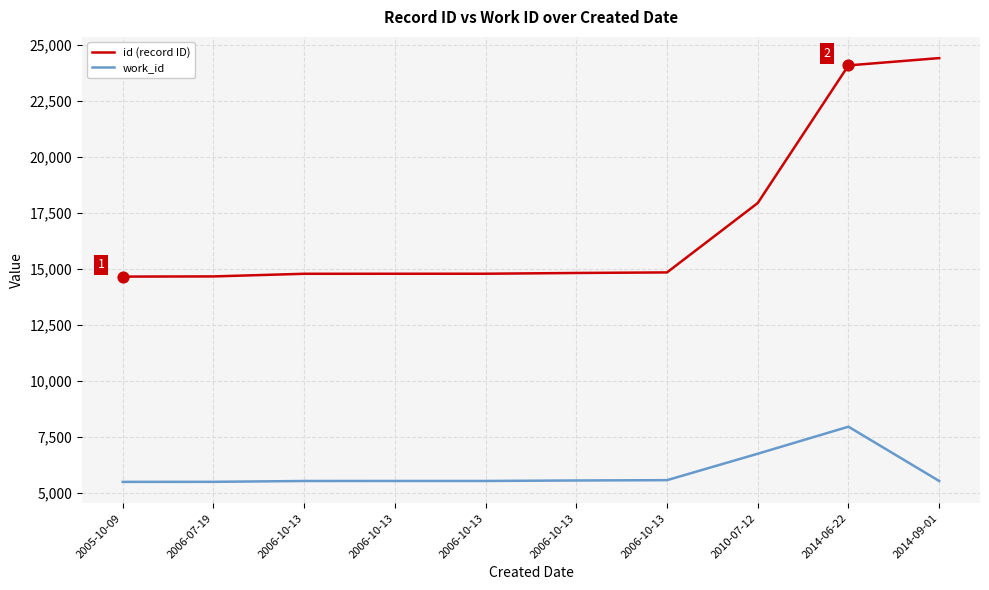

What are all the series names shown in the legend?

id (record ID), work_id